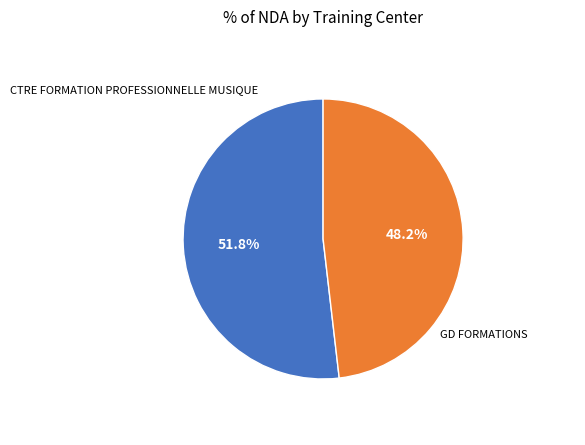

To the nearest percent, what percentage of the pie is GD FORMATIONS?

48%